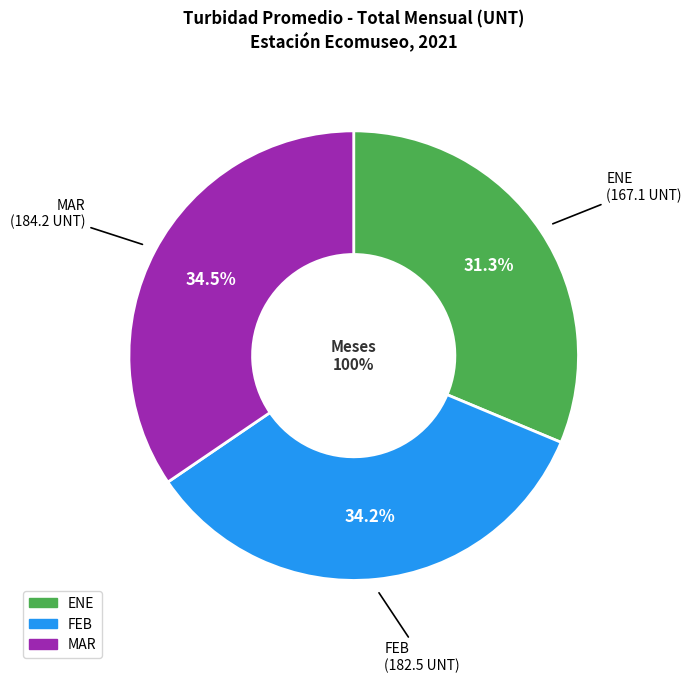

What is the change in value from ENE to MAR?

+17.1